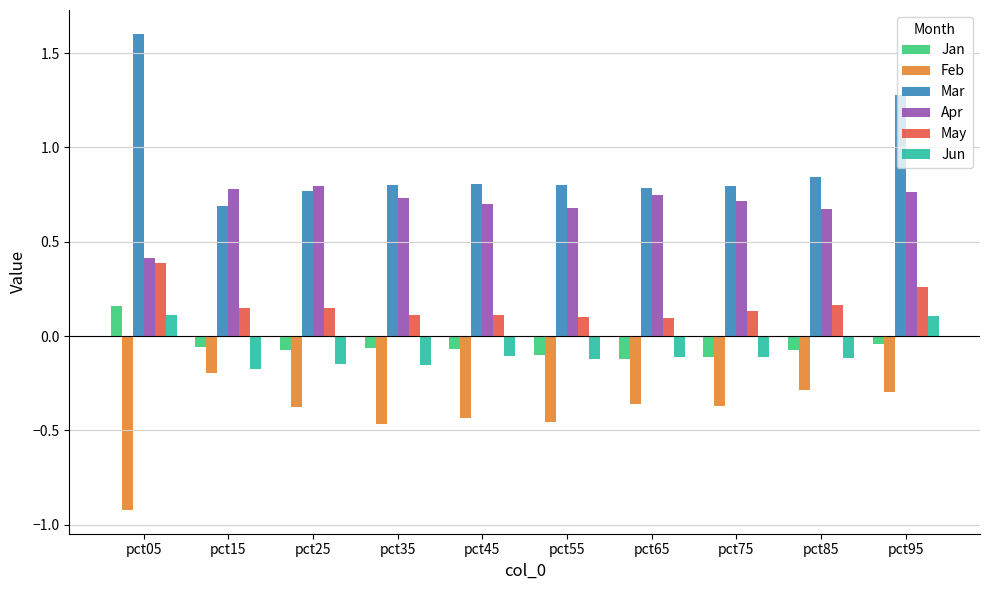

What is the difference between the highest and lowest values at pct15?

1.0